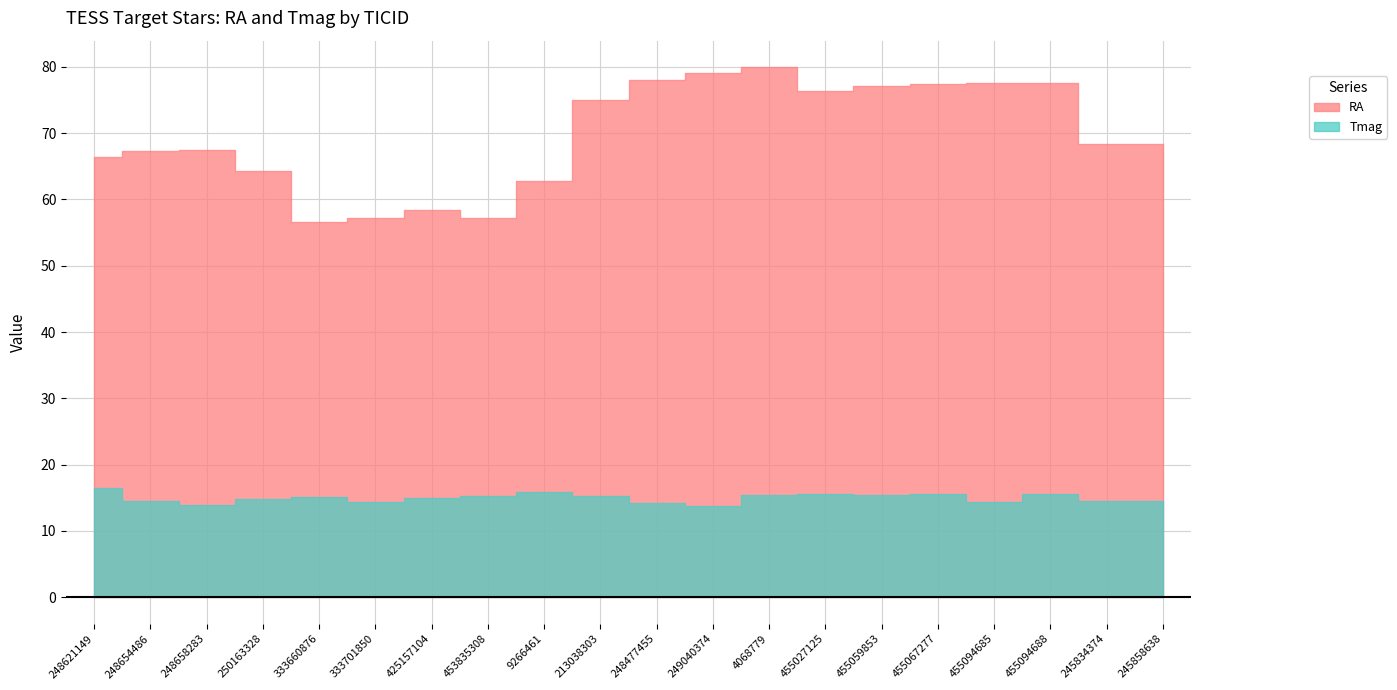

Which series has the widest spread of values?

RA